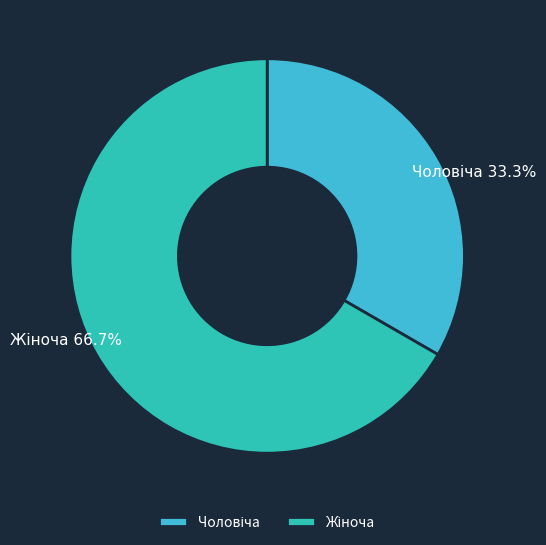

Does any single category account for the majority?

Yes